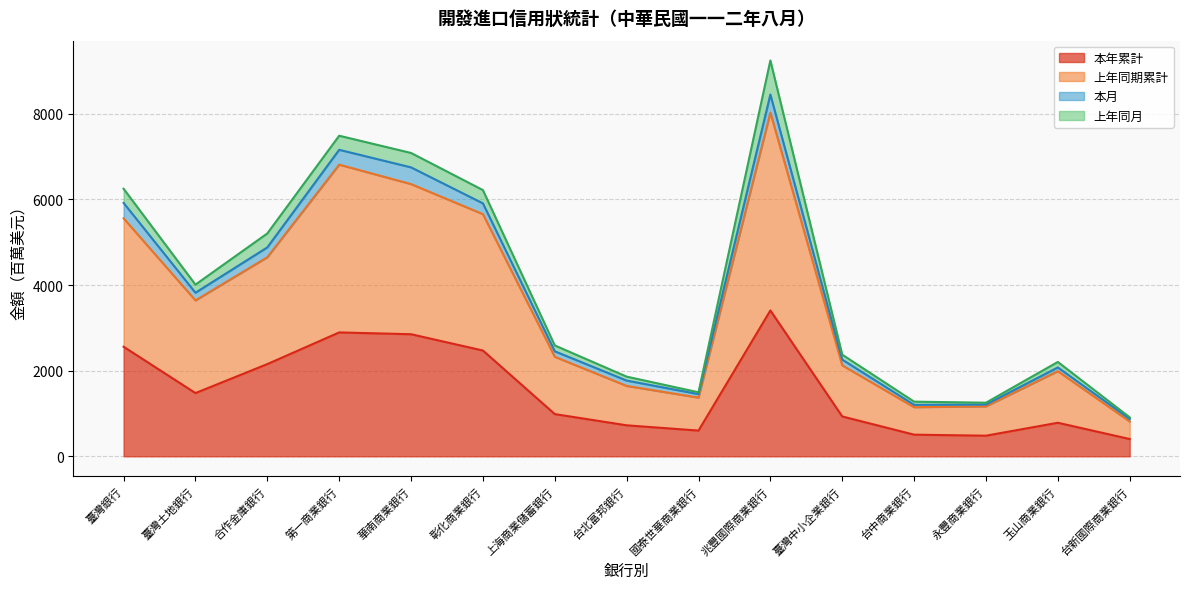

At which label does 本年累計 reach its peak?

兆豐國際商業銀行